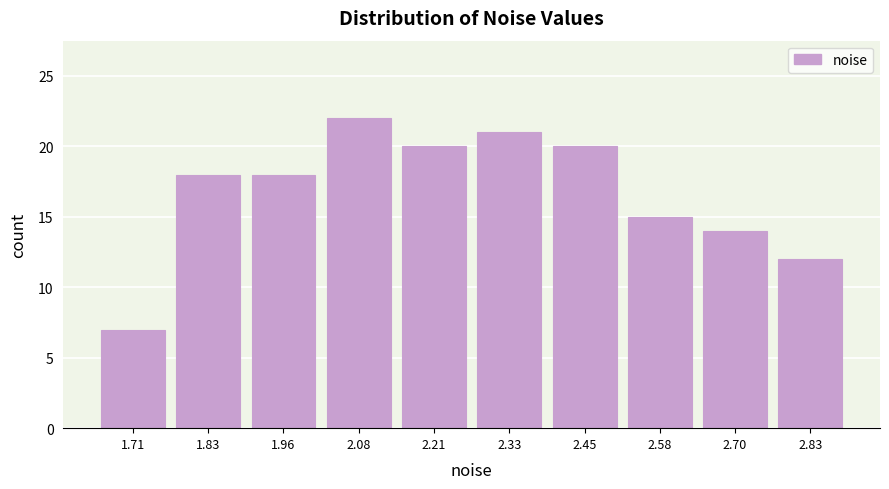

Reading right to left, list all the values displayed in this chart.

2.83=12	2.70=14	2.58=15	2.45=20	2.33=21	2.21=20	2.08=22	1.96=18	1.83=18	1.71=7